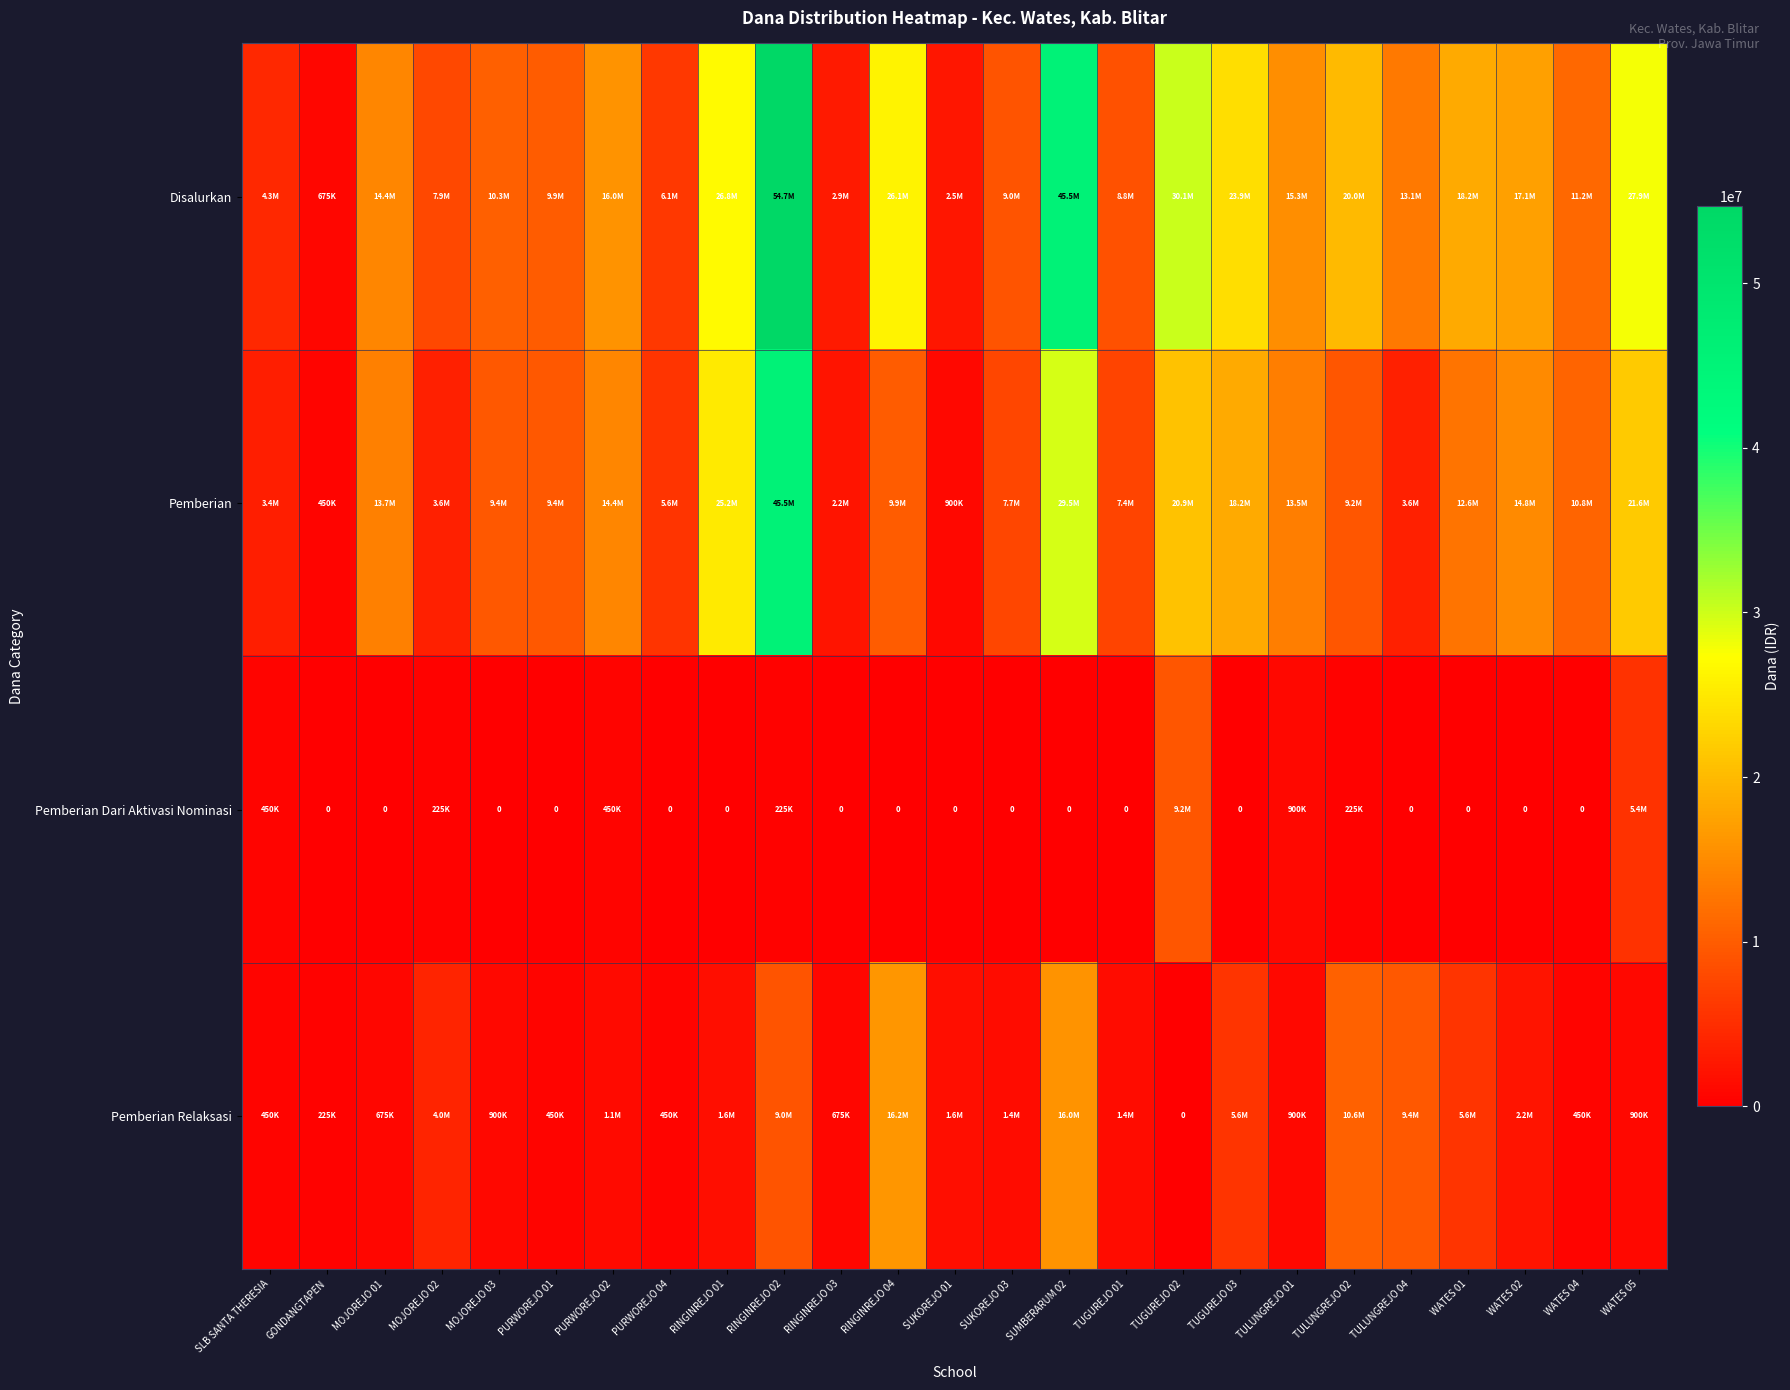

How many values in the Pemberian Relaksasi series exceed 1350000?

11